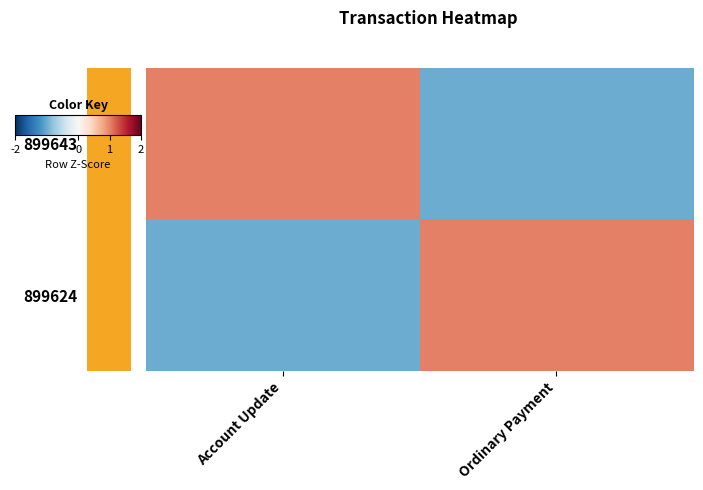

List the series in order of their peak value, lowest first.

899643, 899624